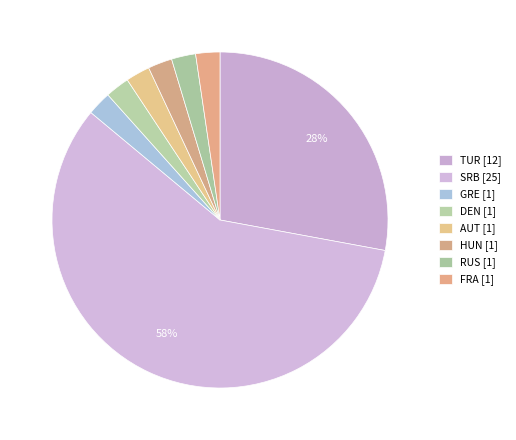

To the nearest percent, what percentage of the pie is DEN?

2%